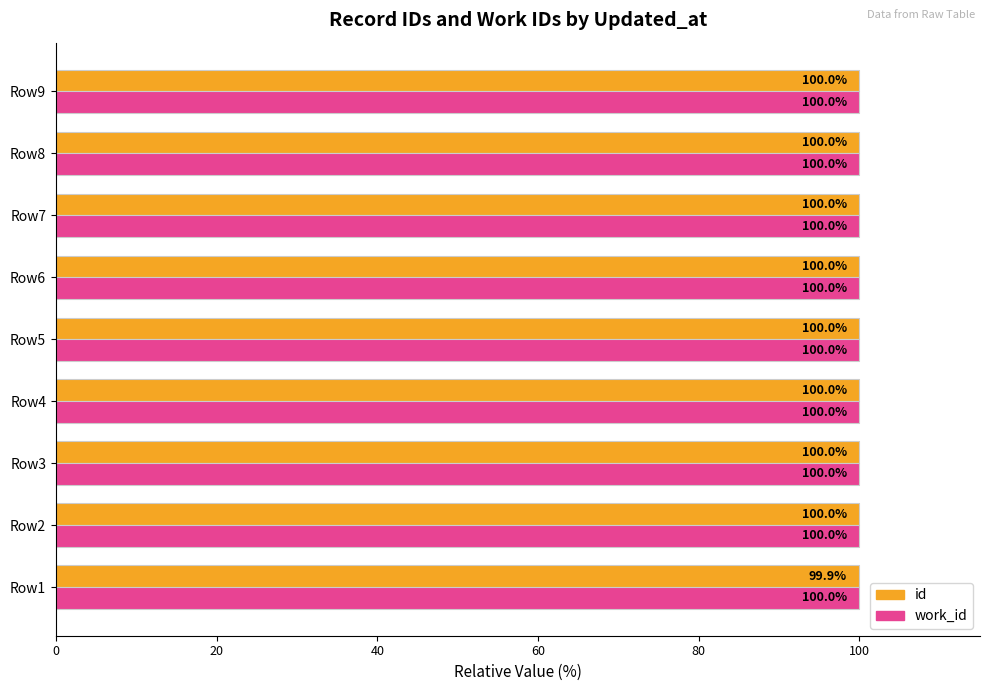

Which series has the largest range (max minus min)?

id